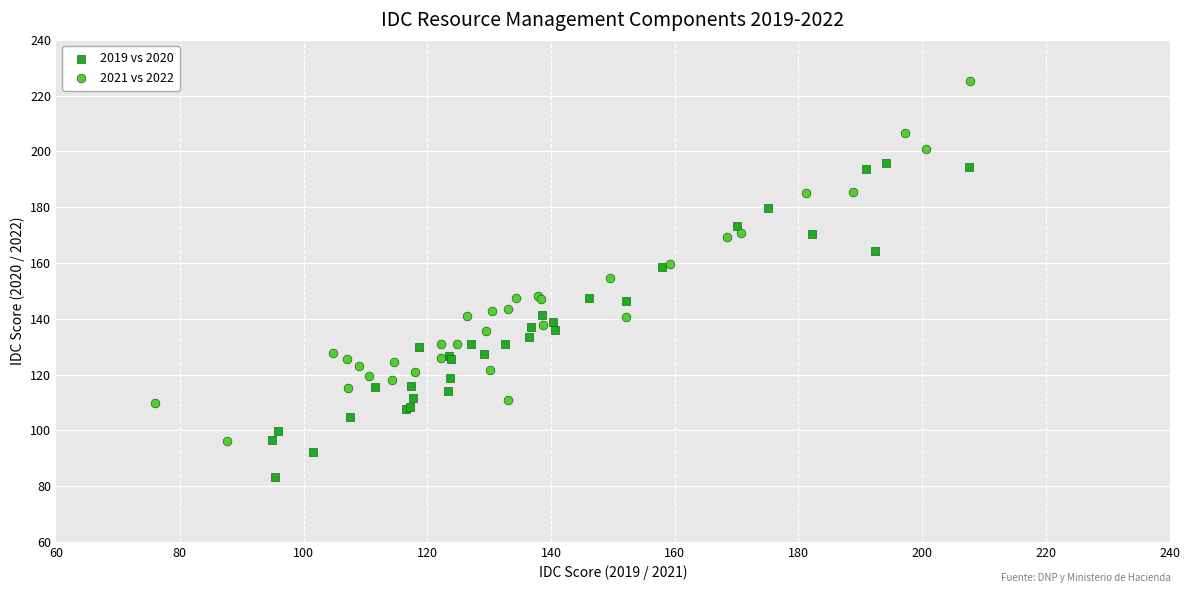

Which series reaches the maximum Y coordinate?

2021 vs 2022